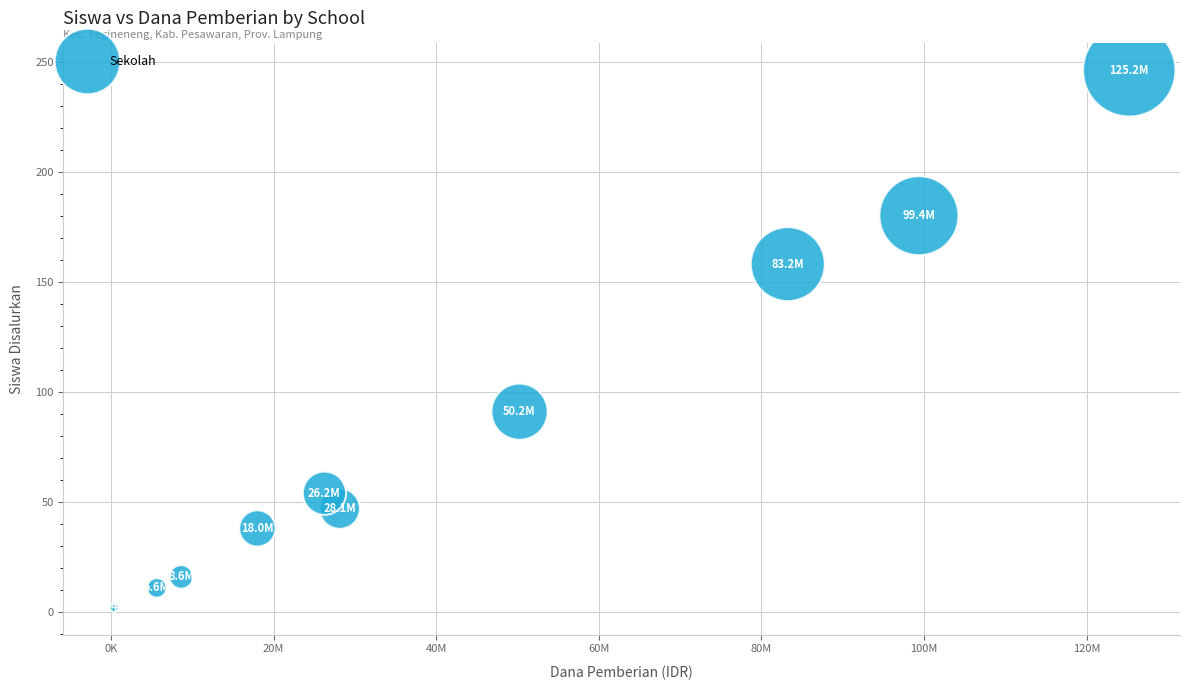

What is the average Y value?

84